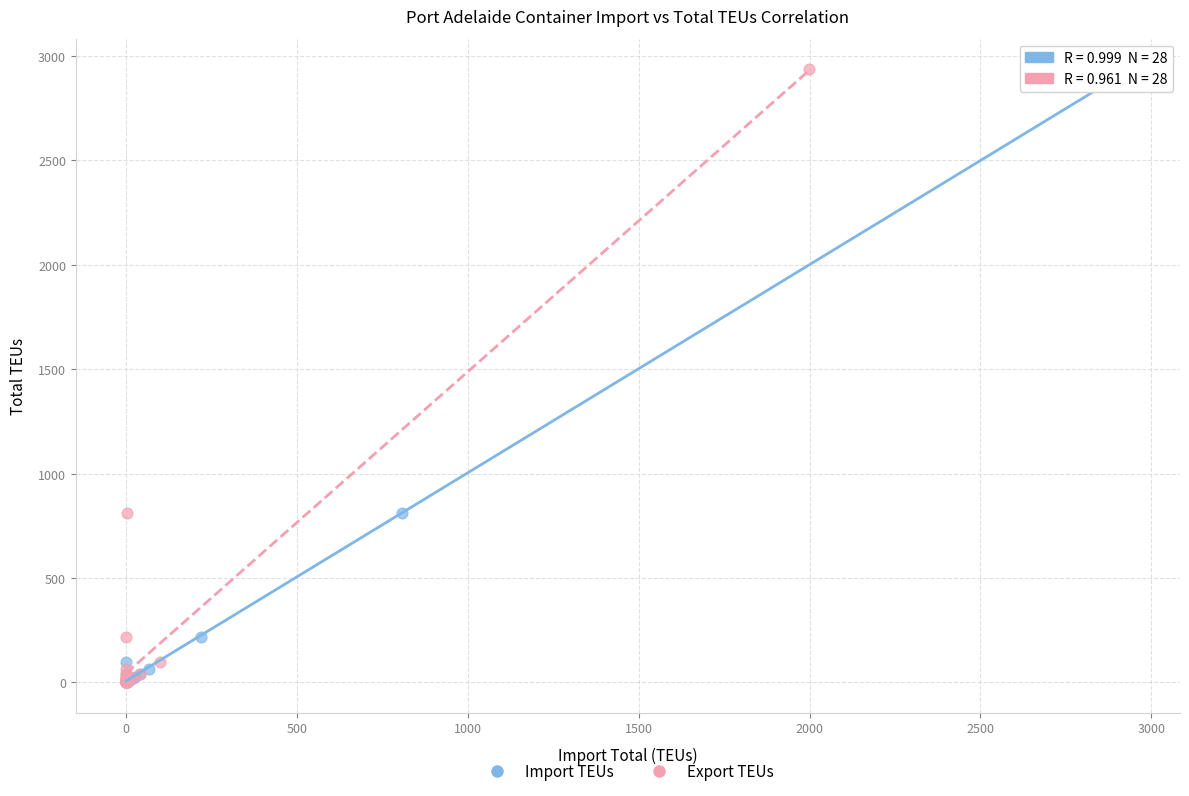

What are all the series names shown in the legend?

Import TEUs, Export TEUs